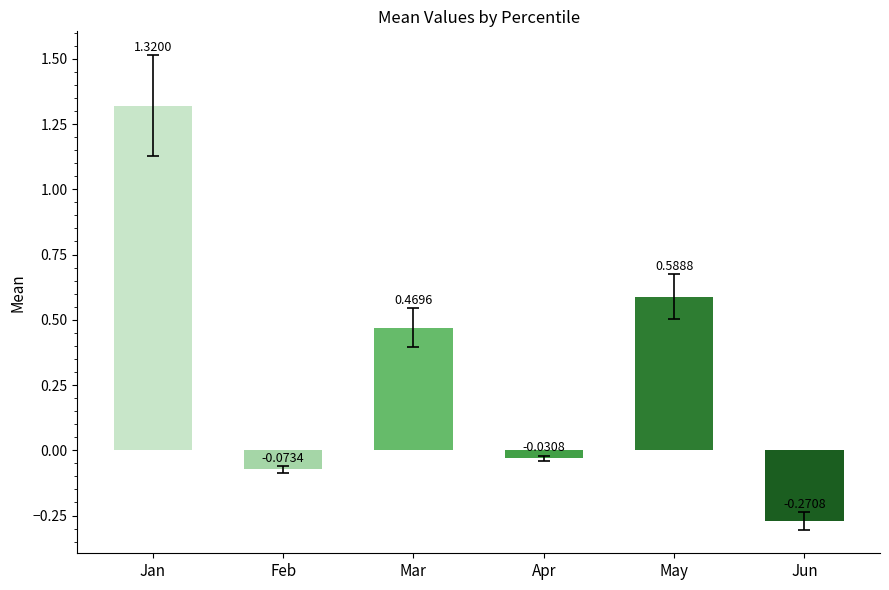

Which series has the largest total across all categories?

Jan